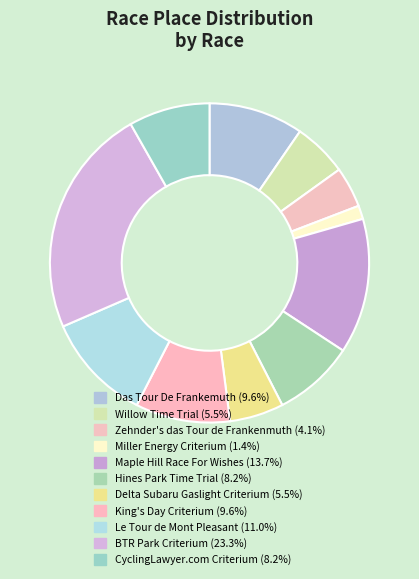

How many segments does this pie chart have?

11